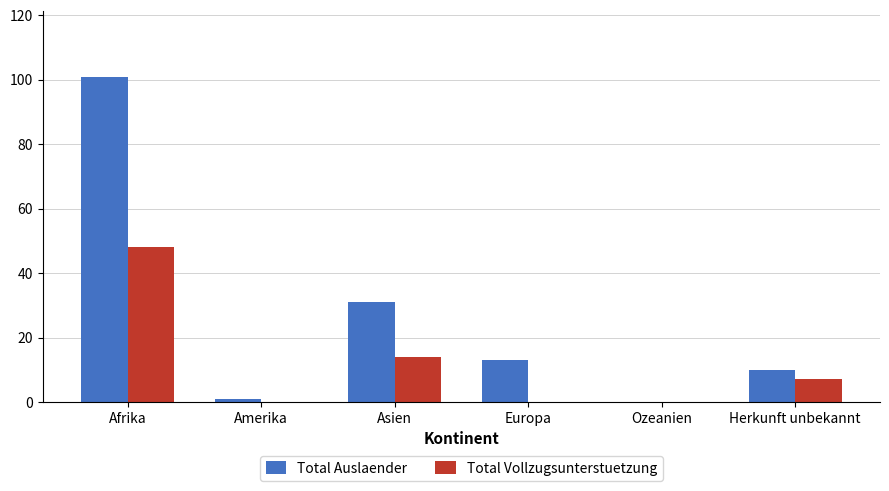

How many groups of bars are there?

6